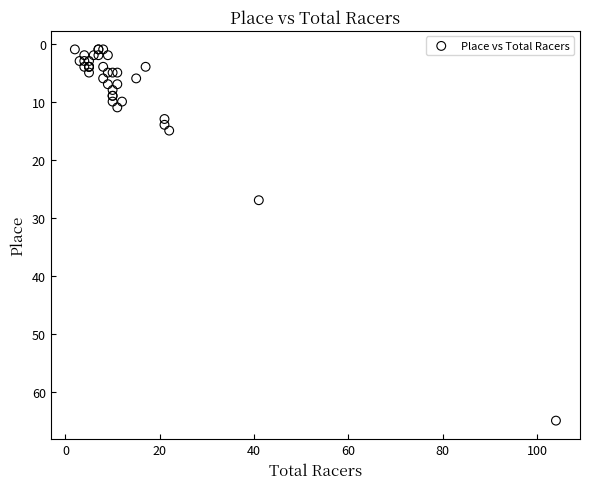

What Y value in the scatter plot is closest to 33?

27